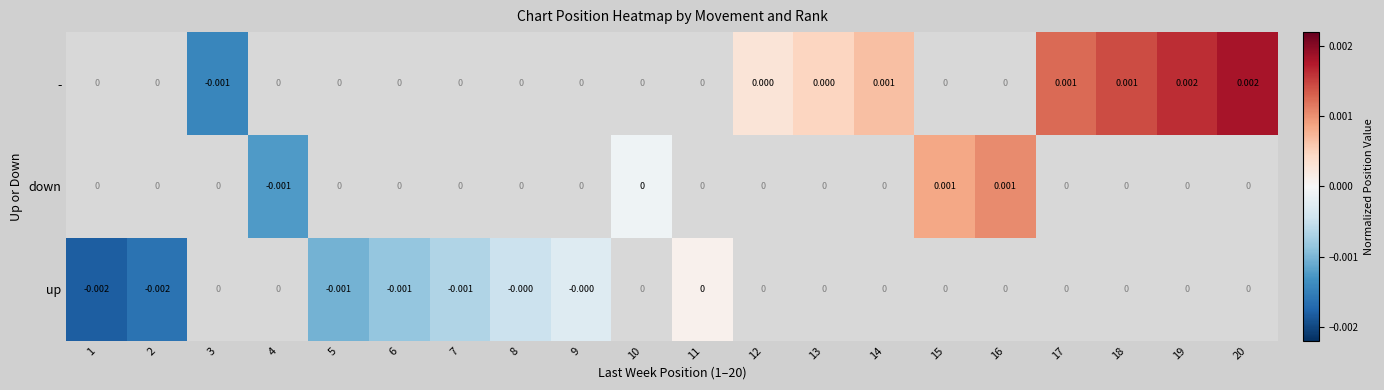

How many values in the up series exceed 0?

1